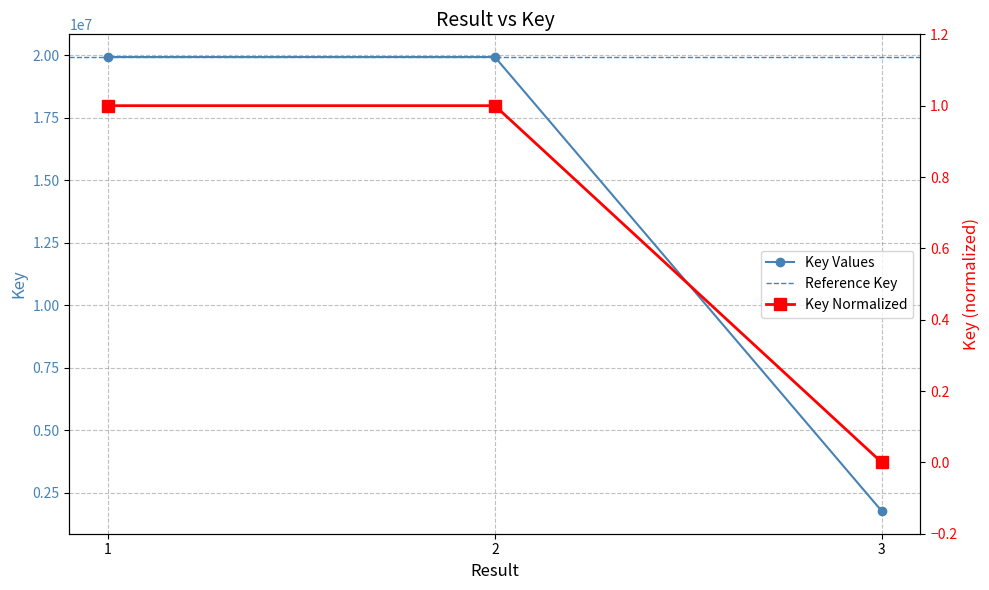

Reading left to right, what are all the values shown in this chart?

Key: 19928015.0	19928040.0	1771475.0
Exact Key: 1.0	1.0	0.0